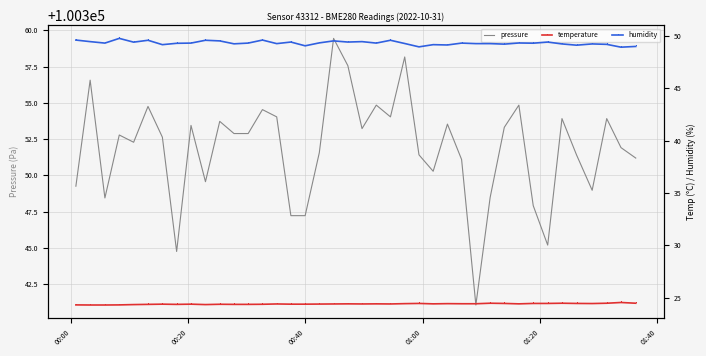

What is the minimum value for pressure?

100341.1